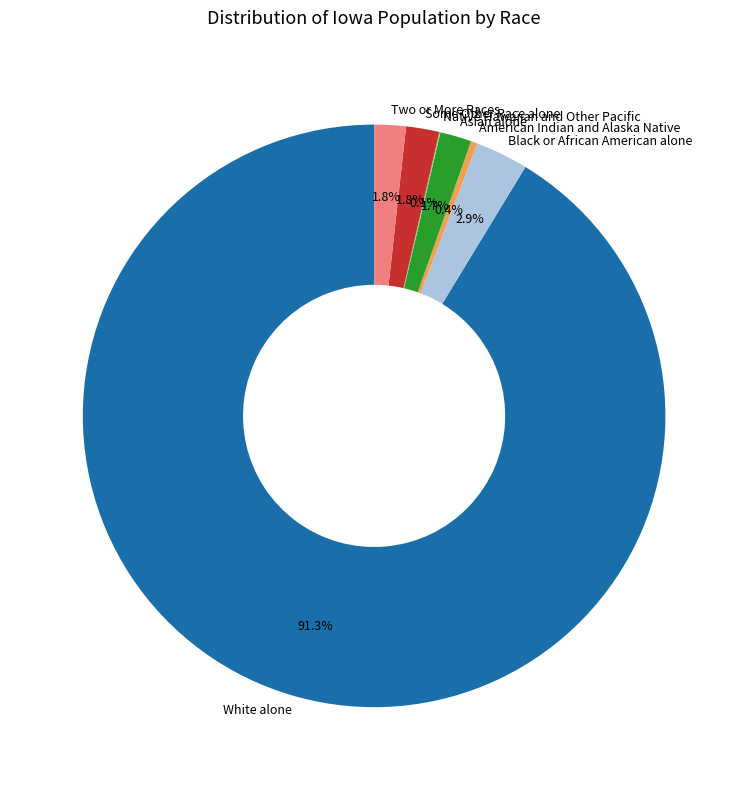

Is it true that Two or More Races is 12% of the pie?

False